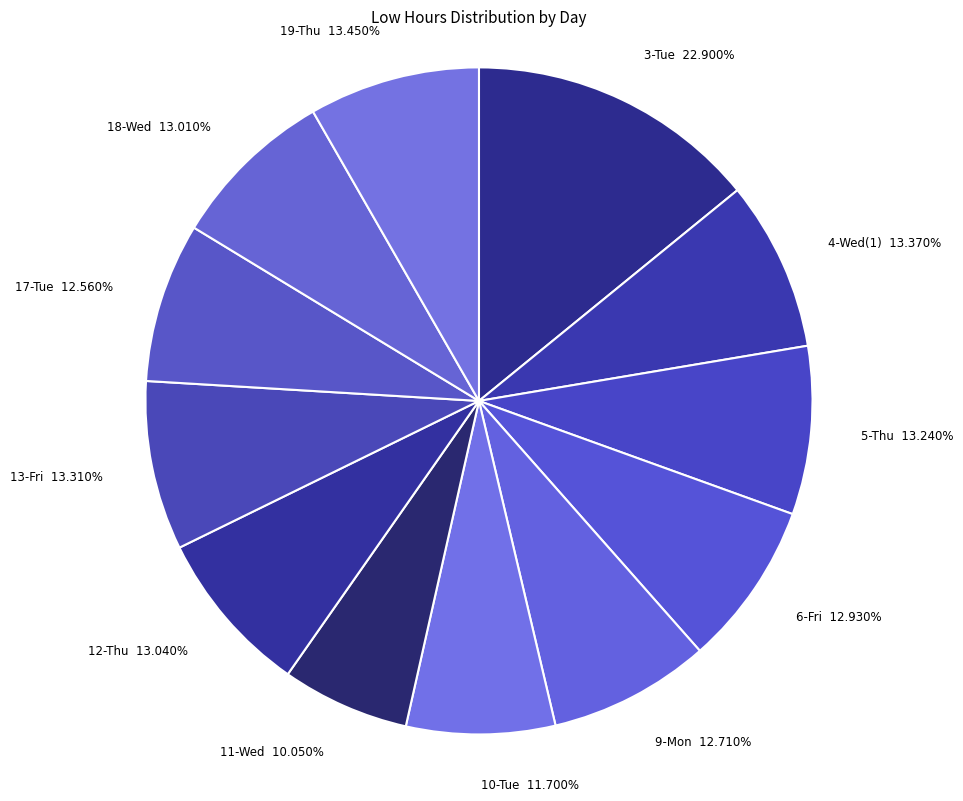

Between 3-Tue and 10-Tue, which is larger?

3-Tue